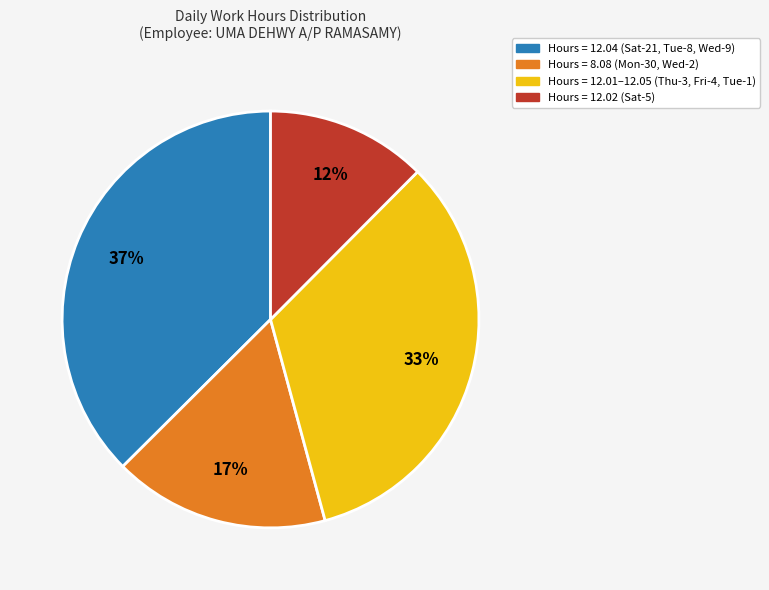

How many slices are in this pie chart?

4